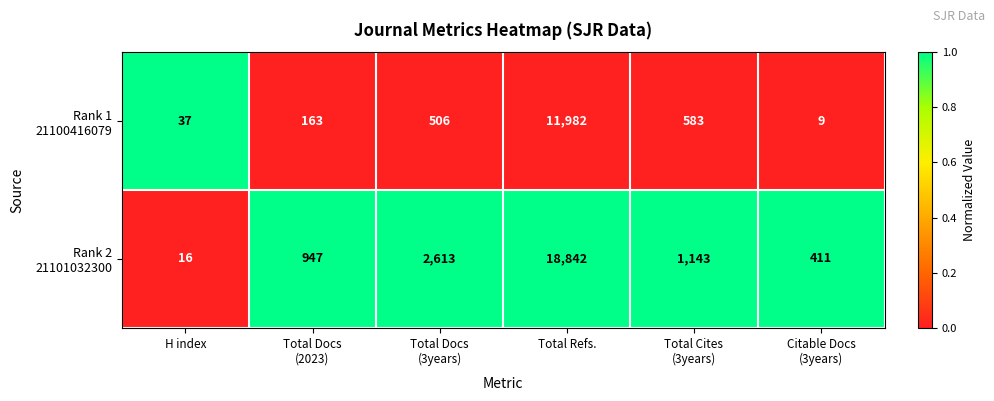

At which category is the sum across all series the highest?

Total Refs.